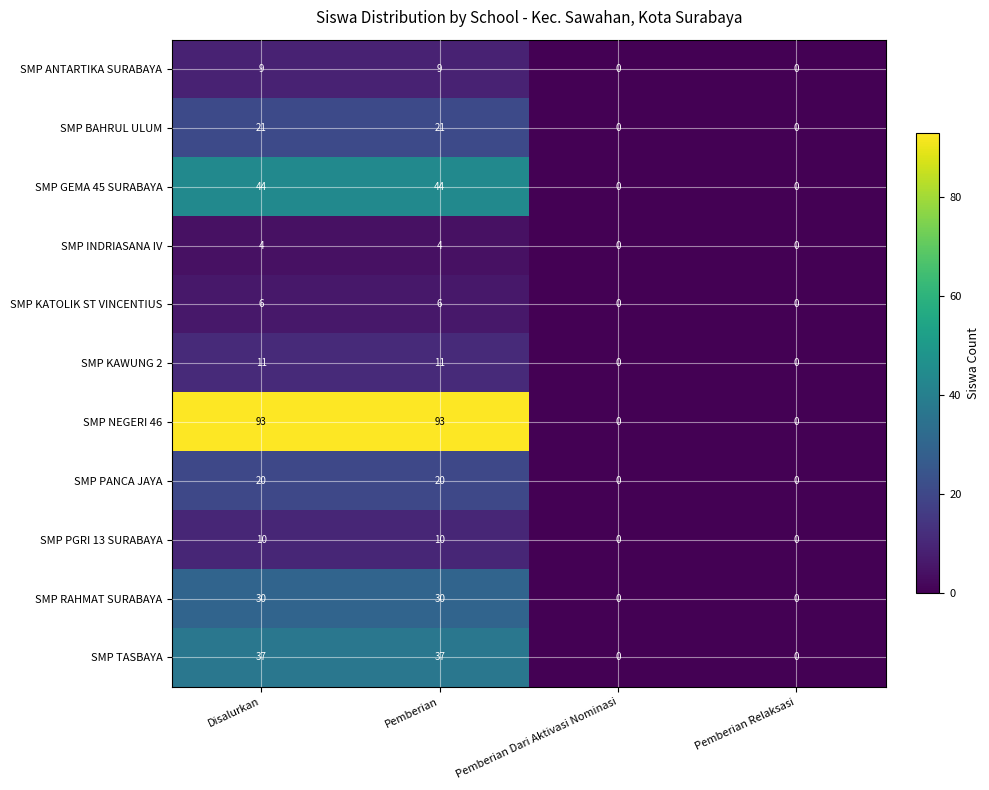

What is the approximate value of SMP BAHRUL ULUM at Disalurkan?

21